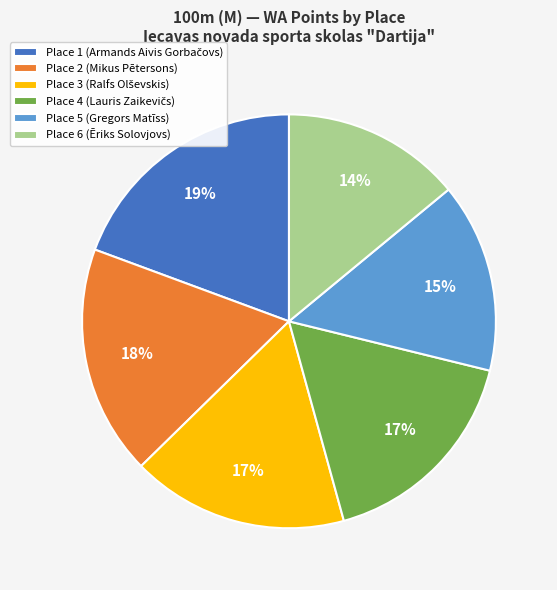

How many slices are in this pie chart?

6